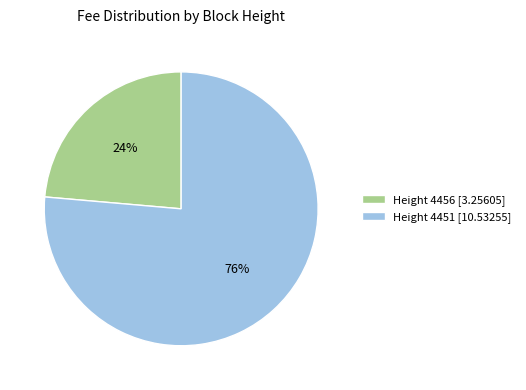

What is the smallest slice in the pie chart?

Height 4456 [3.25605]